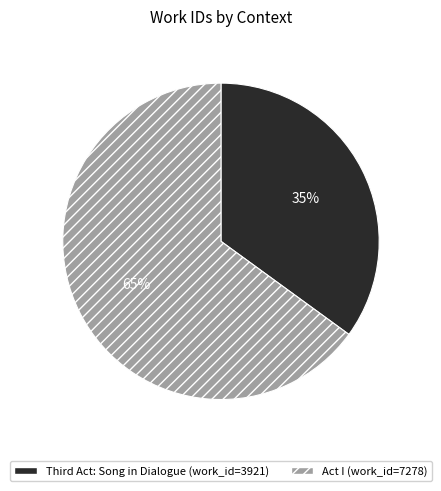

Does any single category account for the majority?

Yes